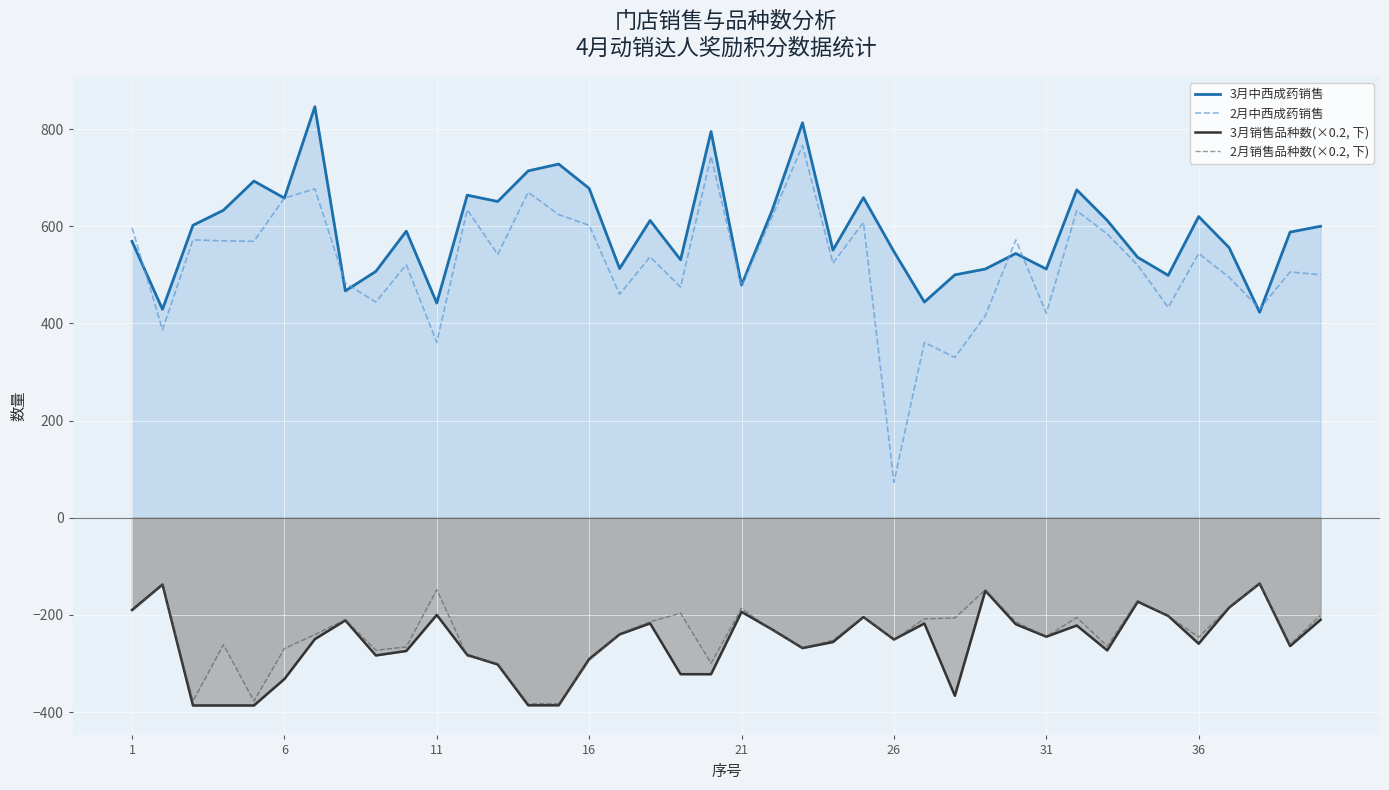

Rank the series by their maximum value, from highest to lowest.

3月中西成药销售, 2月中西成药销售, 3月销售品种数(×0.2, 下), 2月销售品种数(×0.2, 下)